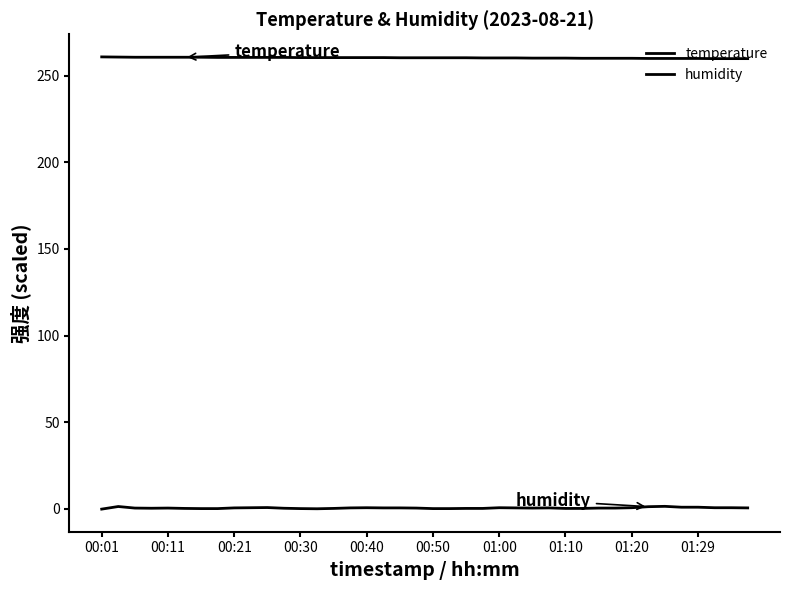

List the series in order of their peak value, highest first.

temperature, humidity